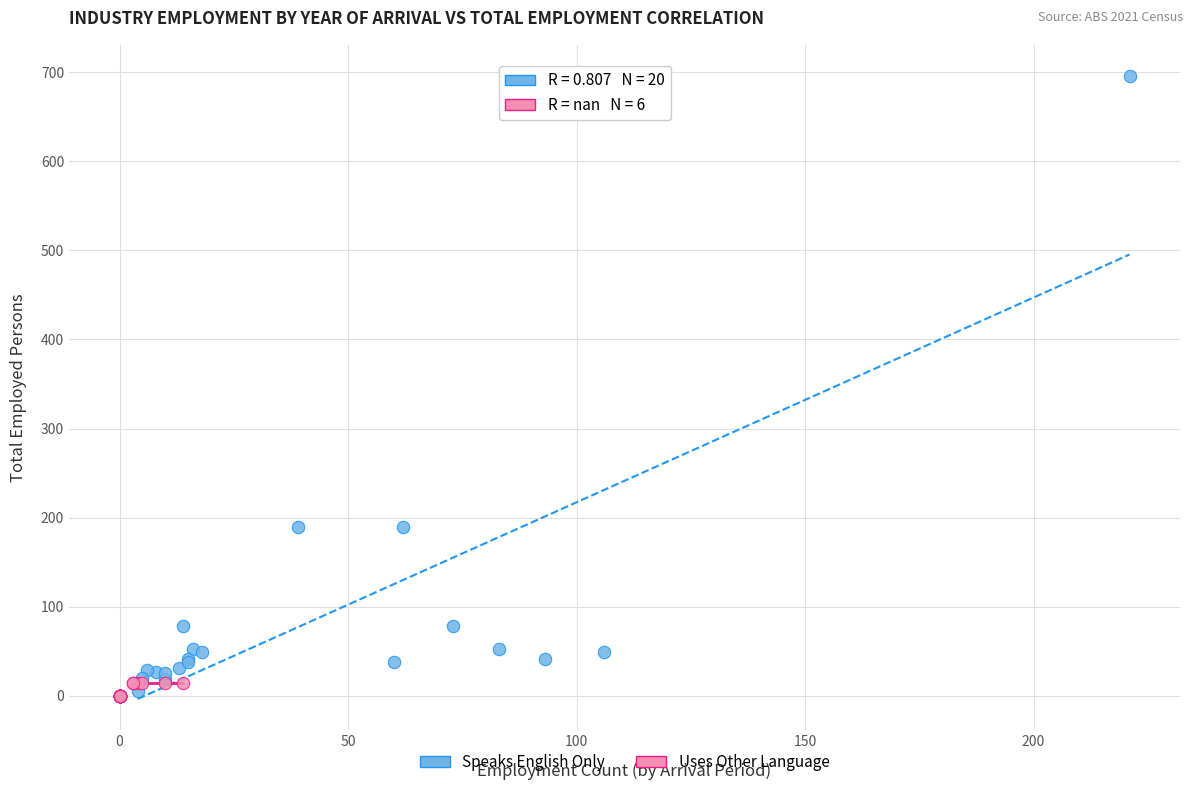

Which series contains the highest Y value?

Speaks English Only